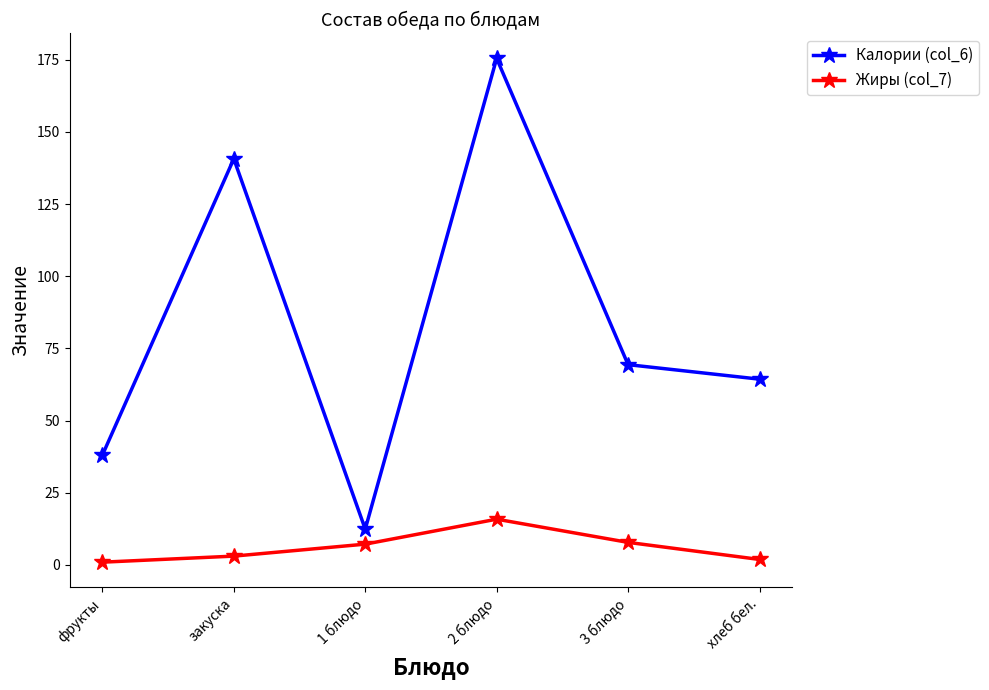

At which label does Жиры (col_7) first exceed 7?

1 блюдо